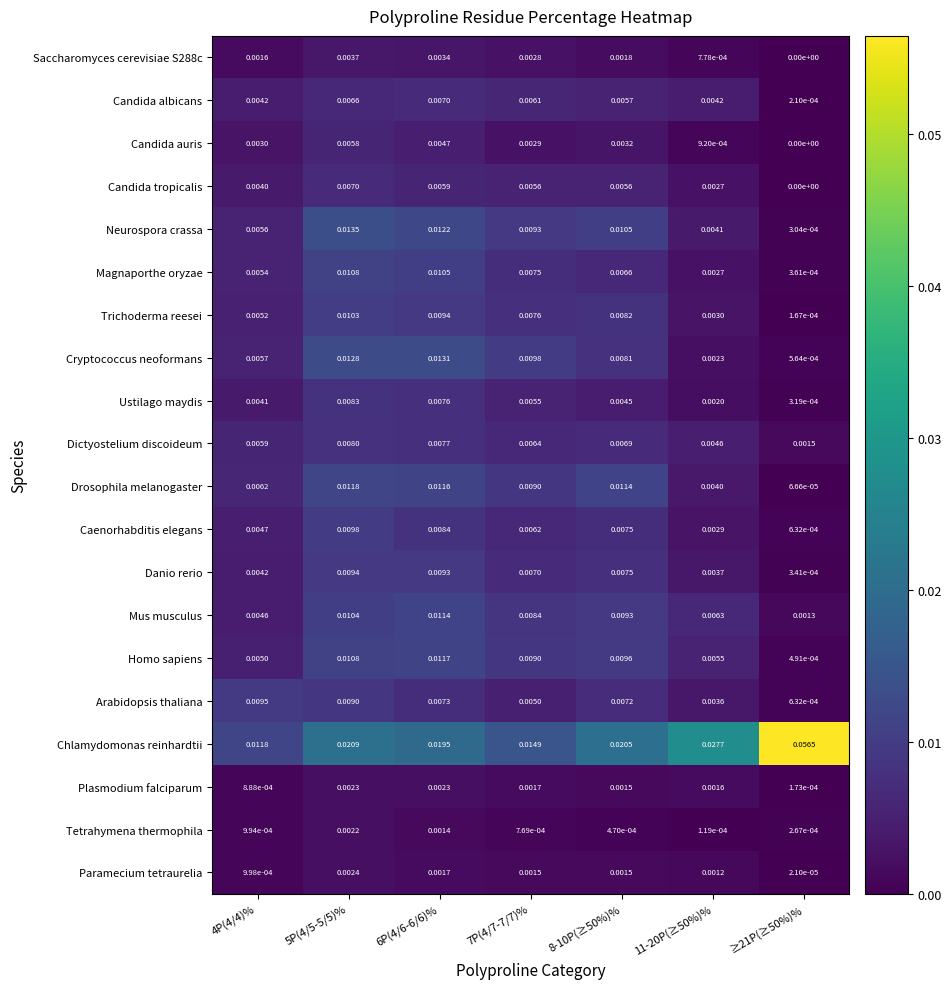

Which series has the largest range (max minus min)?

Chlamydomonas reinhardtii